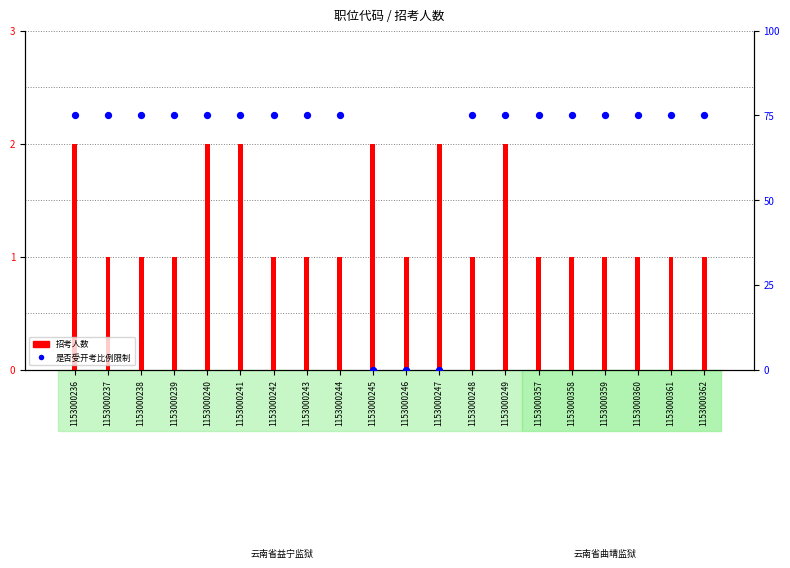

At how many categories does at least one series exceed 53?

17